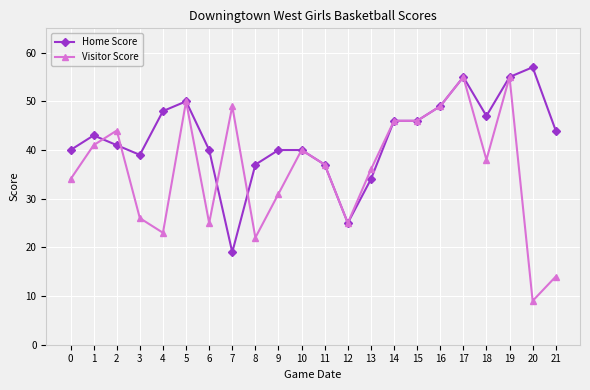

Which series has the widest spread of values?

Visitor Score